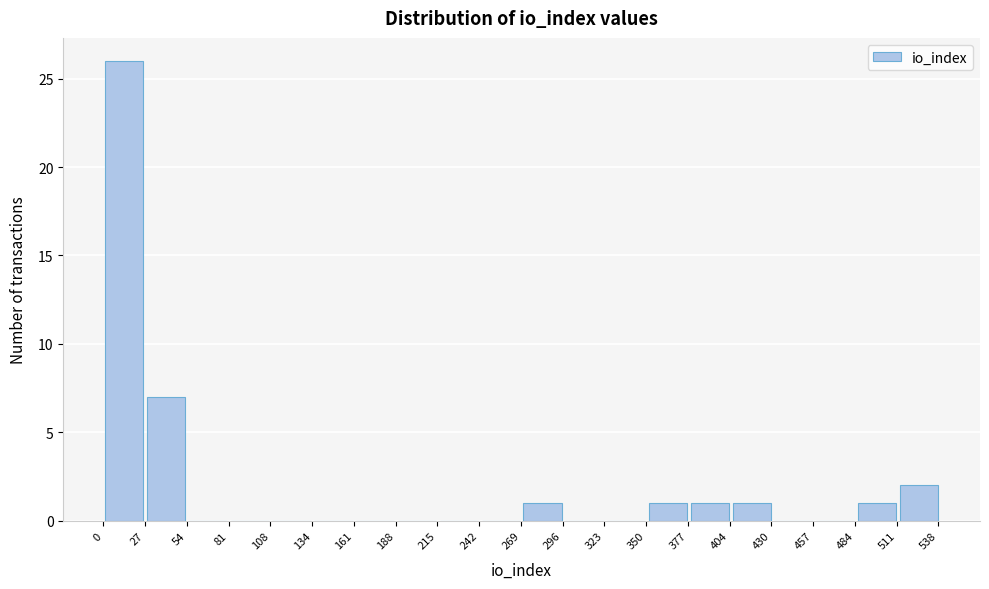

What is the height of the bar covering 375 to 405 on the x-axis? Neither the bar edges nor the heights are printed on the chart, so give them approximately, as read against the axes.

1